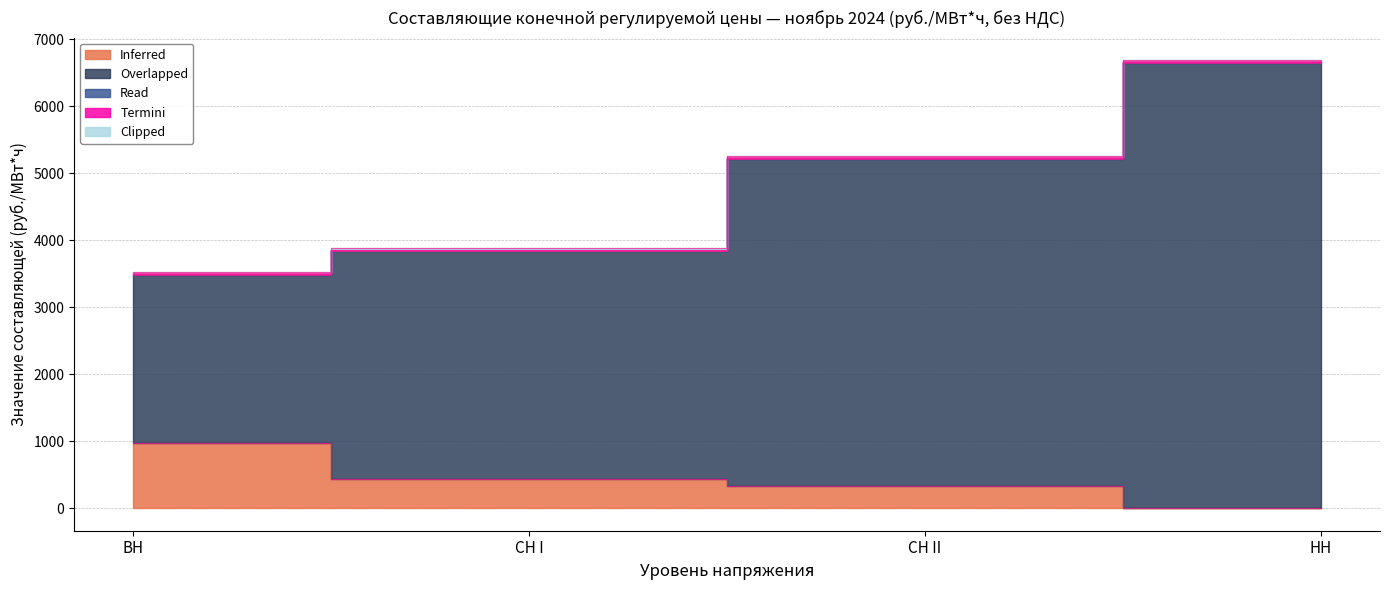

Reading left to right, transcribe all the data shown in this chart.

Инфер. (до 670 кВт): ВН=977.7	СН I=443.6	СН II=325.9	НН=0.0
Перекрытие (мощность): ВН=2503.3	СН I=3390.4	СН II=4883.7	НН=6642.1
Чтение (эл. энергия): ВН=20.2	СН I=20.2	СН II=20.2	НН=20.2
Терм. (иные услуги): ВН=4.8	СН I=4.8	СН II=4.8	НН=4.8
Обрезка (ср.взв.): ВН=20.3	СН I=20.3	СН II=20.3	НН=20.3